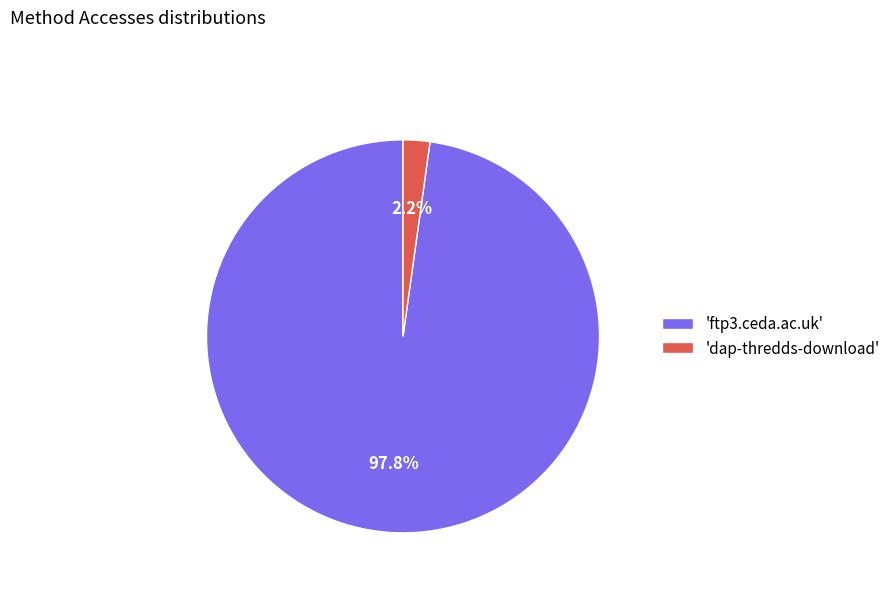

To the nearest percent, what is the average slice percentage?

50%